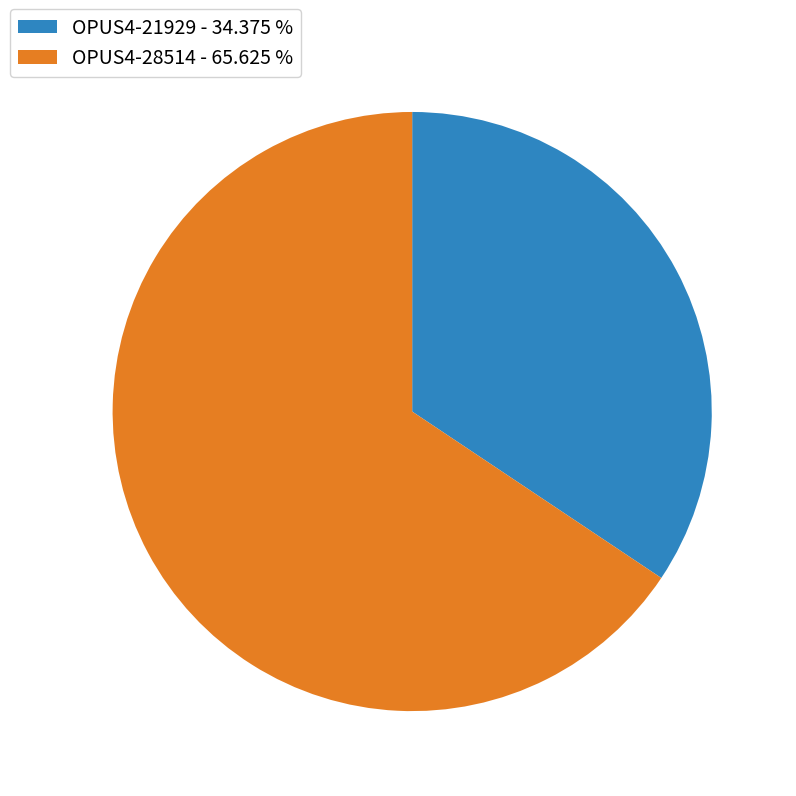

How many segments does this pie chart have?

2